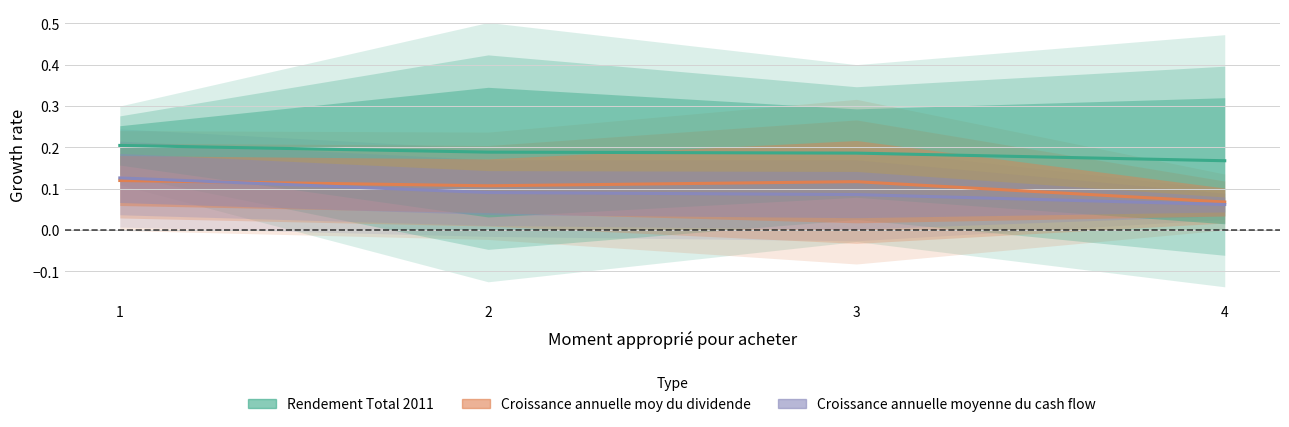

Is the value of Croissance annuelle moyenne du cash flow at 2 greater than the value of Croissance annuelle moy du dividende at 1?

No